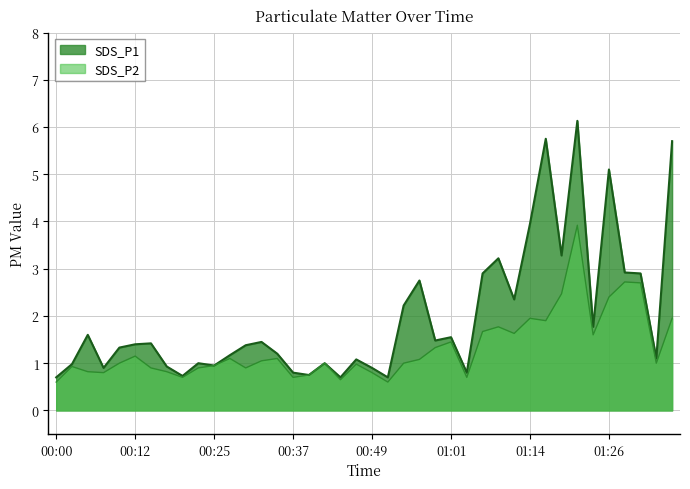

At which category does SDS_P1 reach its first local peak?

00:05